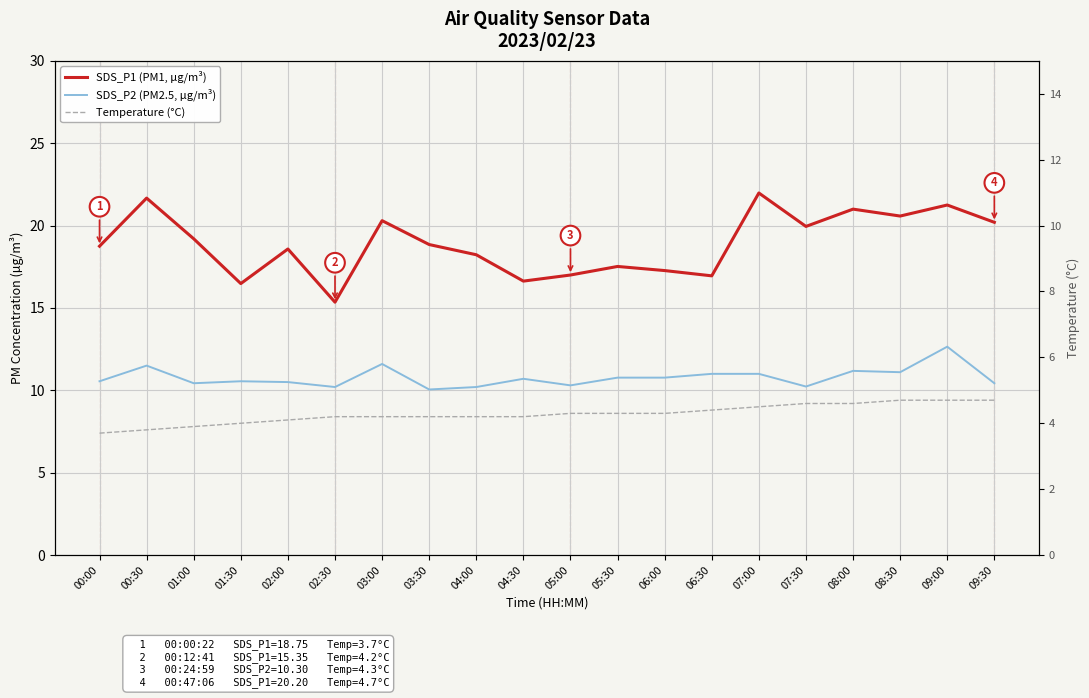

What is the highest value of the Temperature (°C) series?

4.7